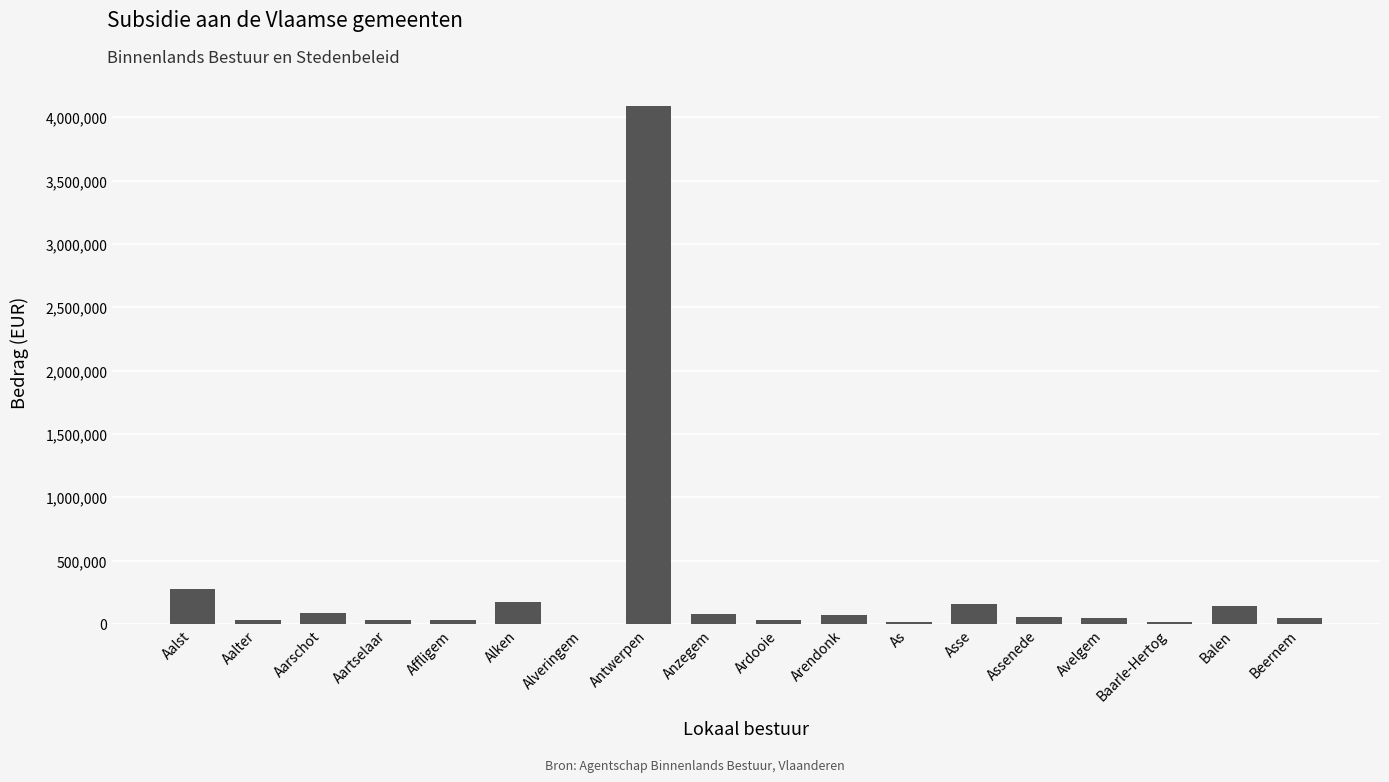

What is the sum of all values?

5376373.8